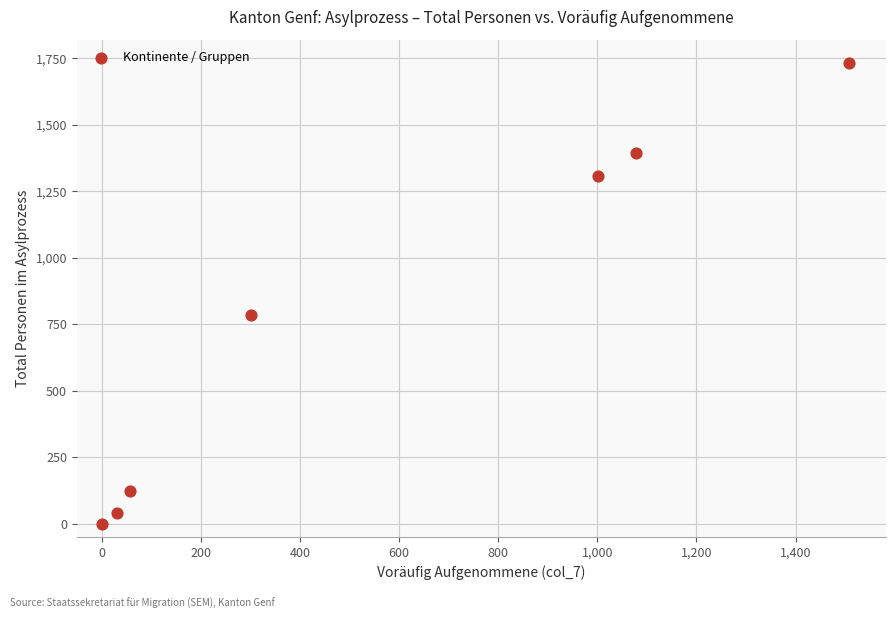

What Y value in the scatter plot is closest to 866?

785